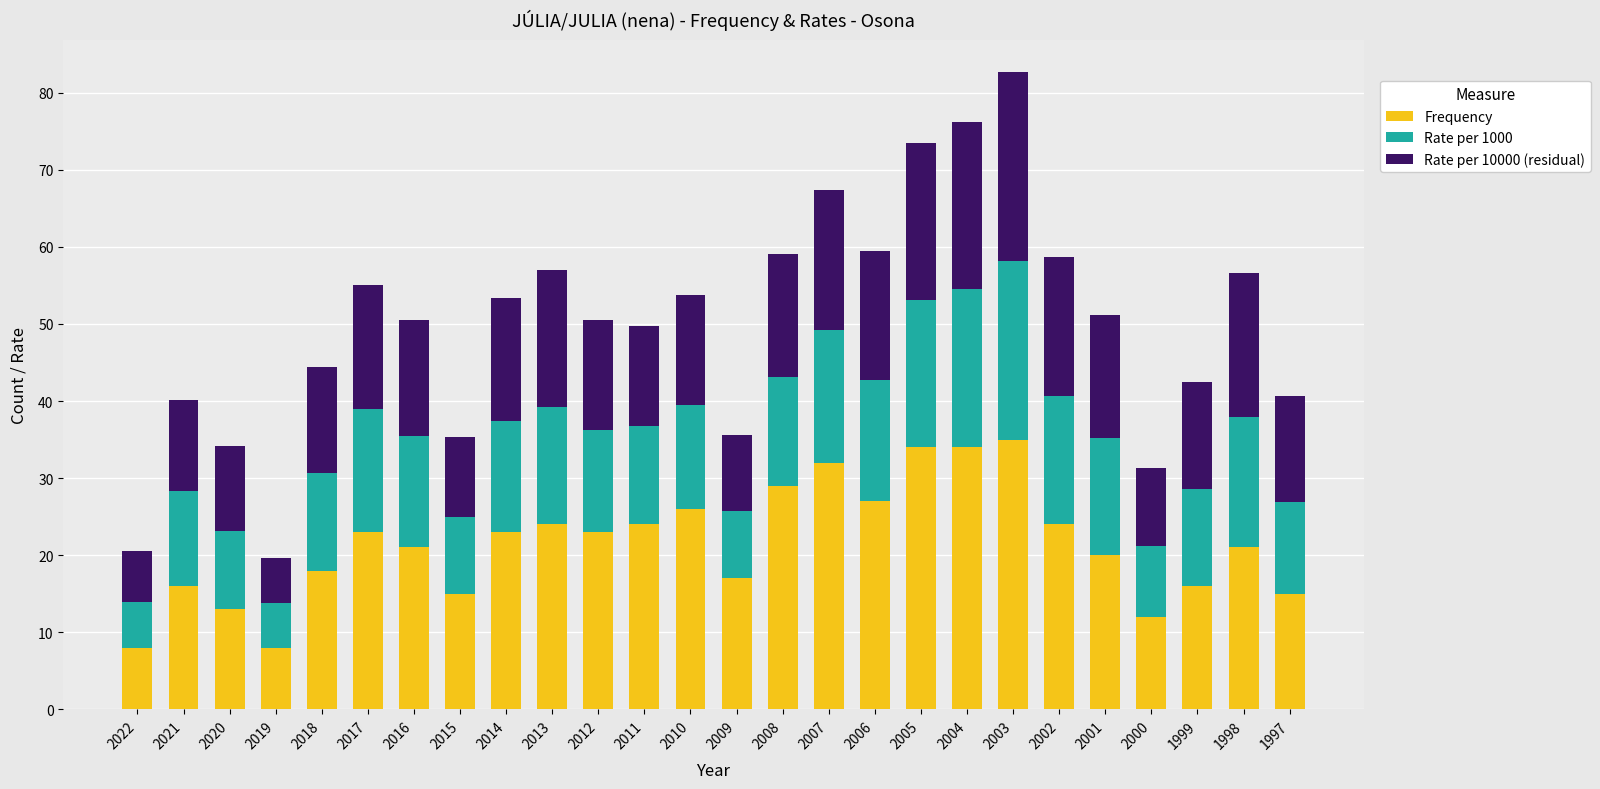

What is the total value across all series at 2000?

31.3